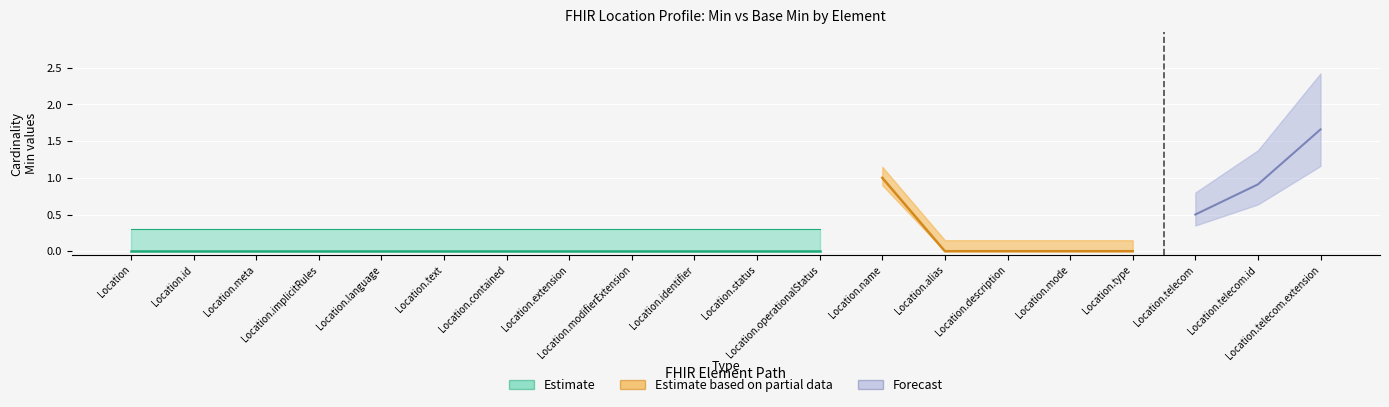

What is the difference between the maximum and minimum values in the Forecast series?

1